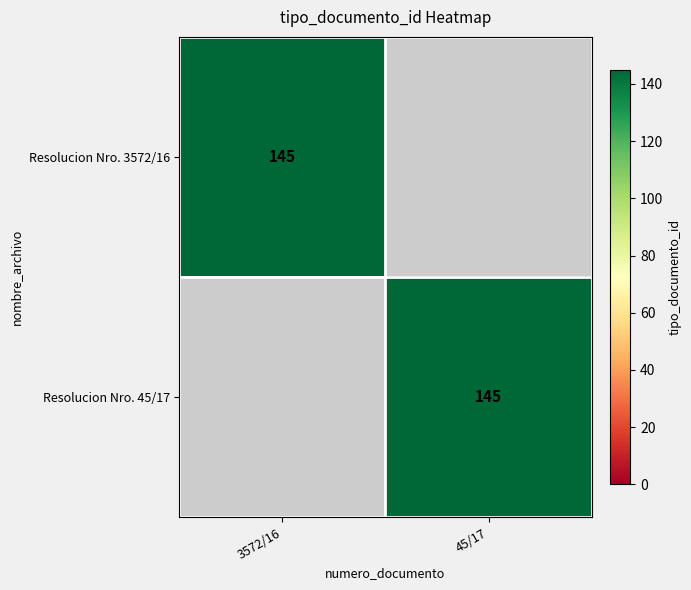

True or false: Resolucion Nro. 45/17 has a value of 145 at 45/17.

True